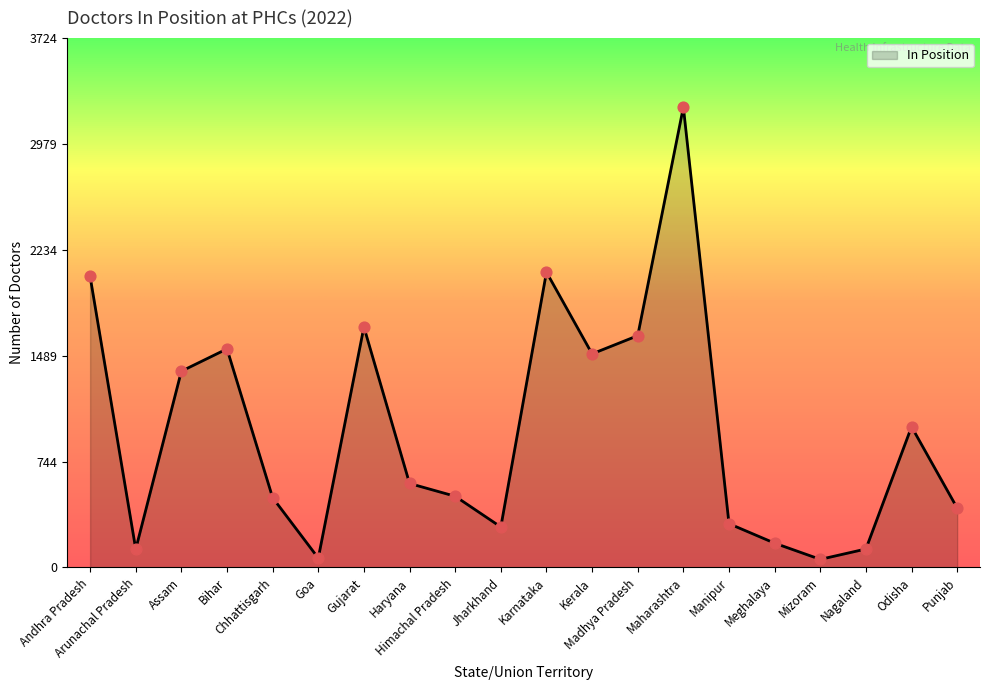

Approximately how many times larger is the value at Arunachal Pradesh compared to Mizoram?

2.3